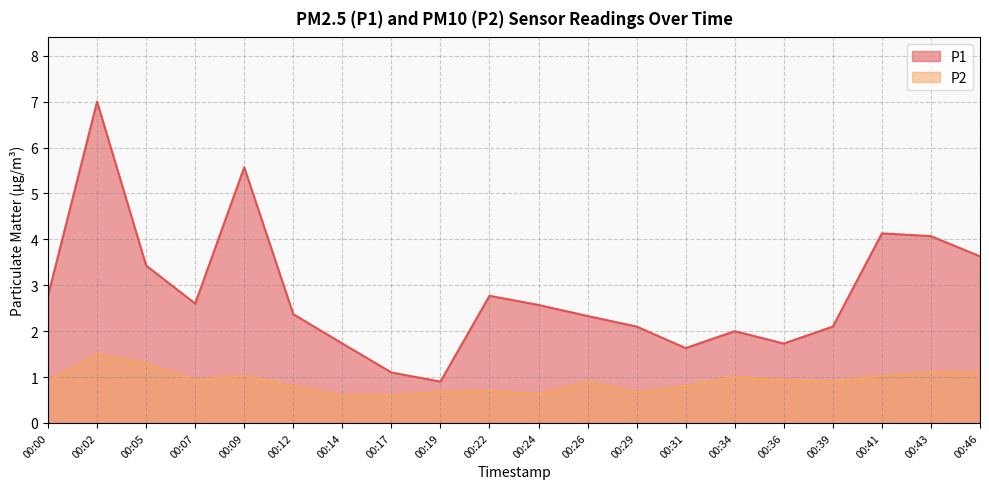

What is the difference between the P1 values at 00:09 and 00:41?

1.4